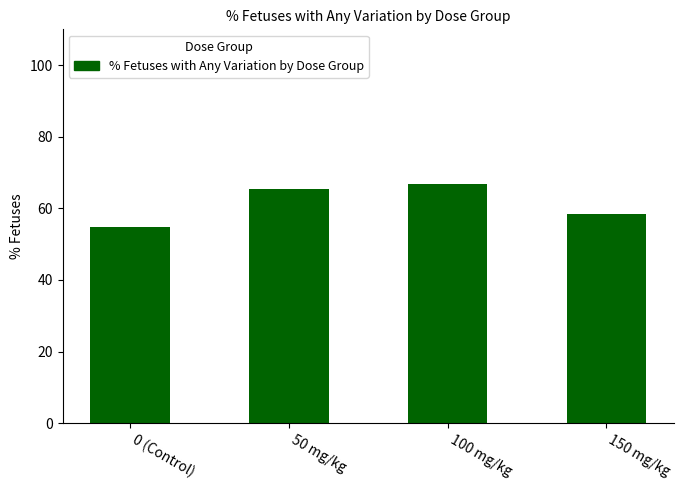

How many series are shown in this chart?

1